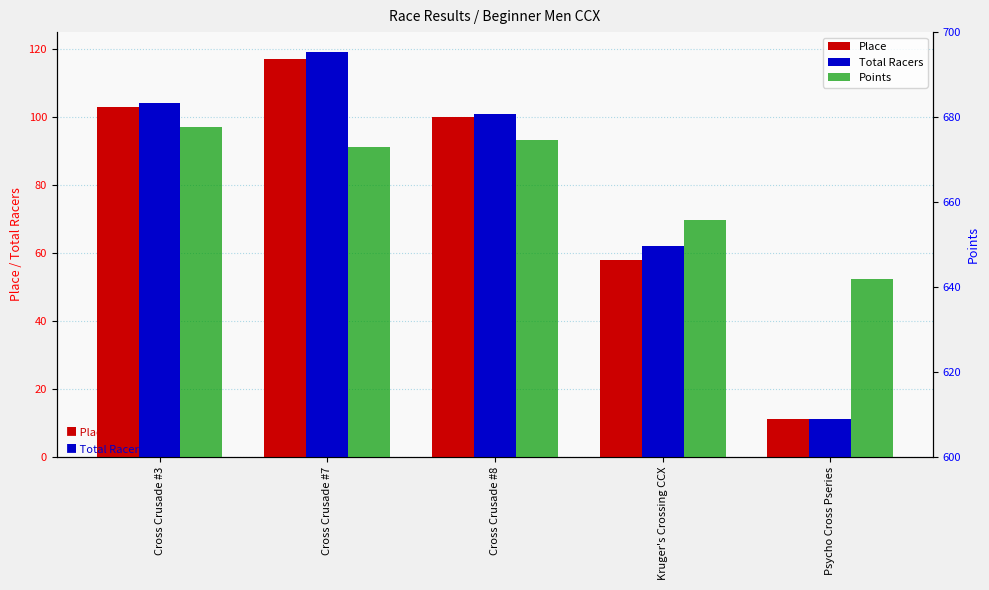

What is the label of the 5th bar from the right?

Cross Crusade #3